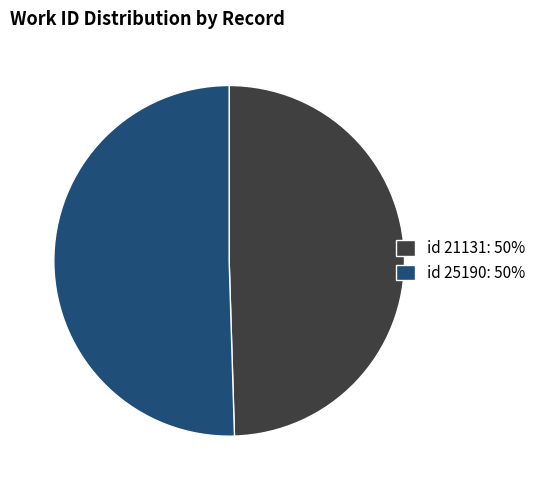

Which slice is the smallest?

id 21131: 50%